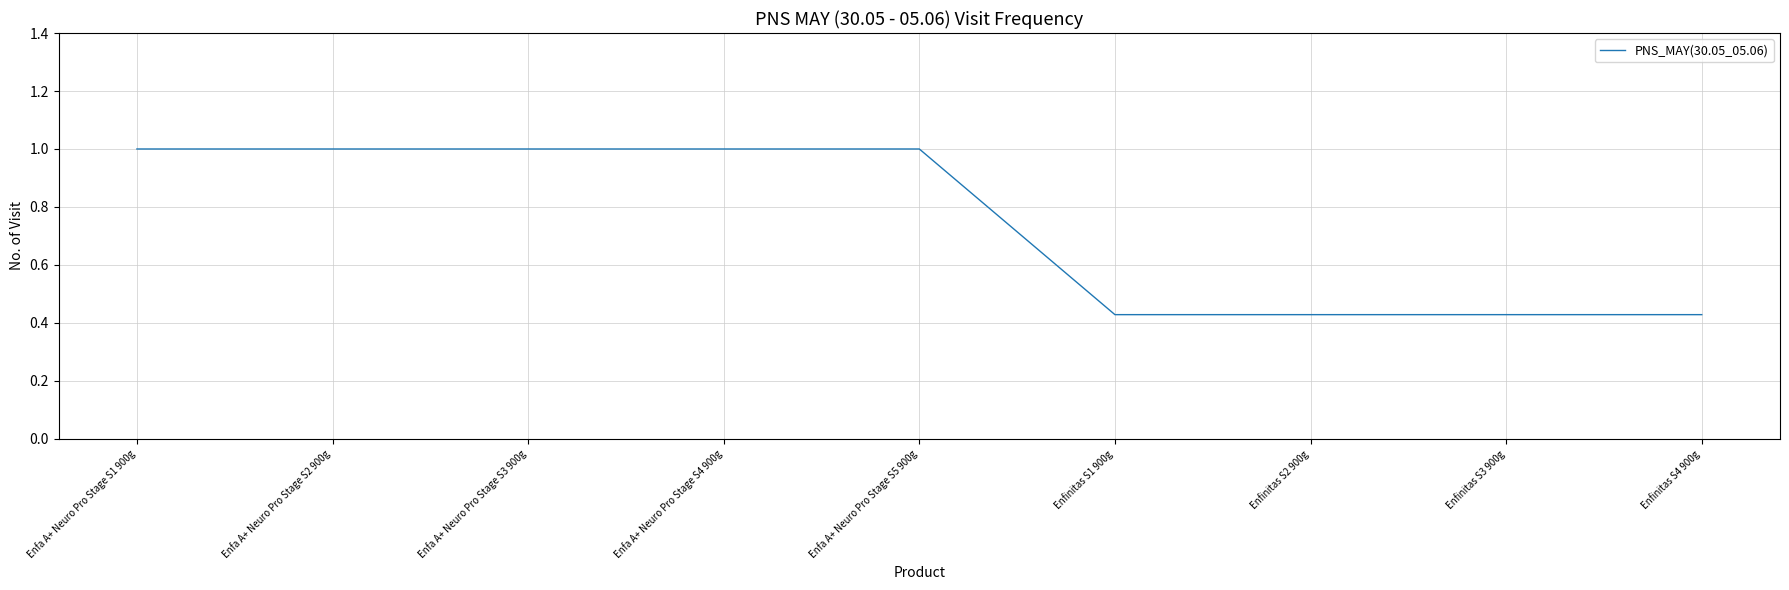

What is the average value?

0.7